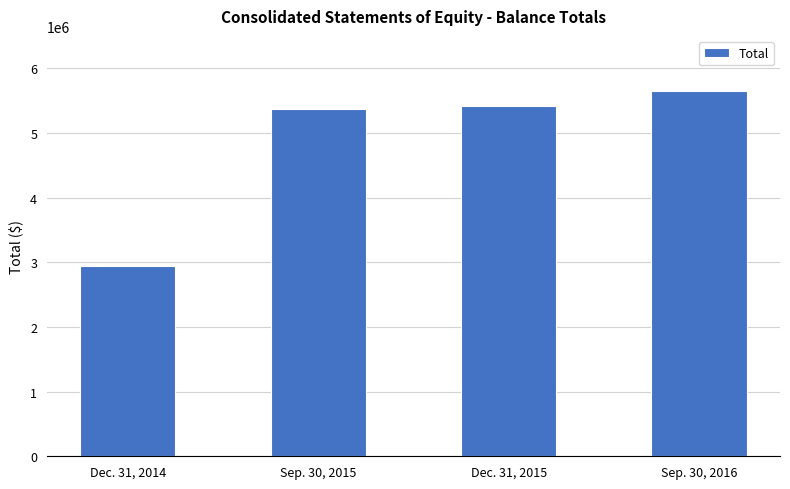

The chart shows a value of 5642869 at Sep. 30, 2016. True or false?

True